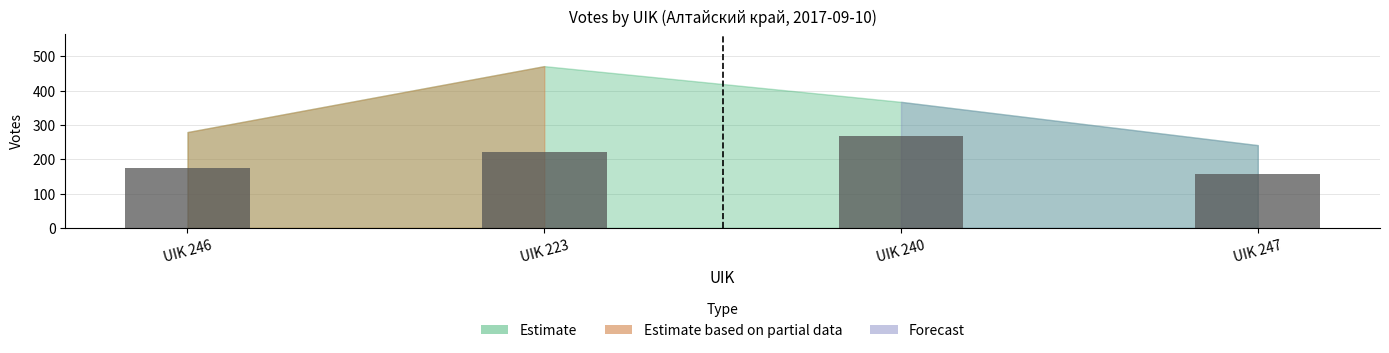

What is the change in value from UIK 223 to UIK 247?

-63